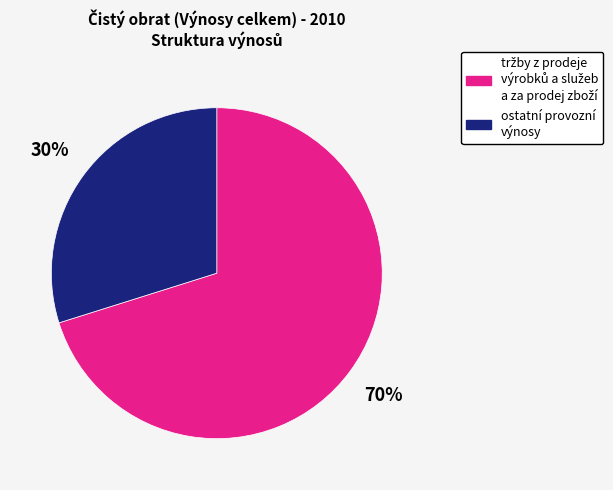

Which slice is the smallest?

ostatní provozní výnosy